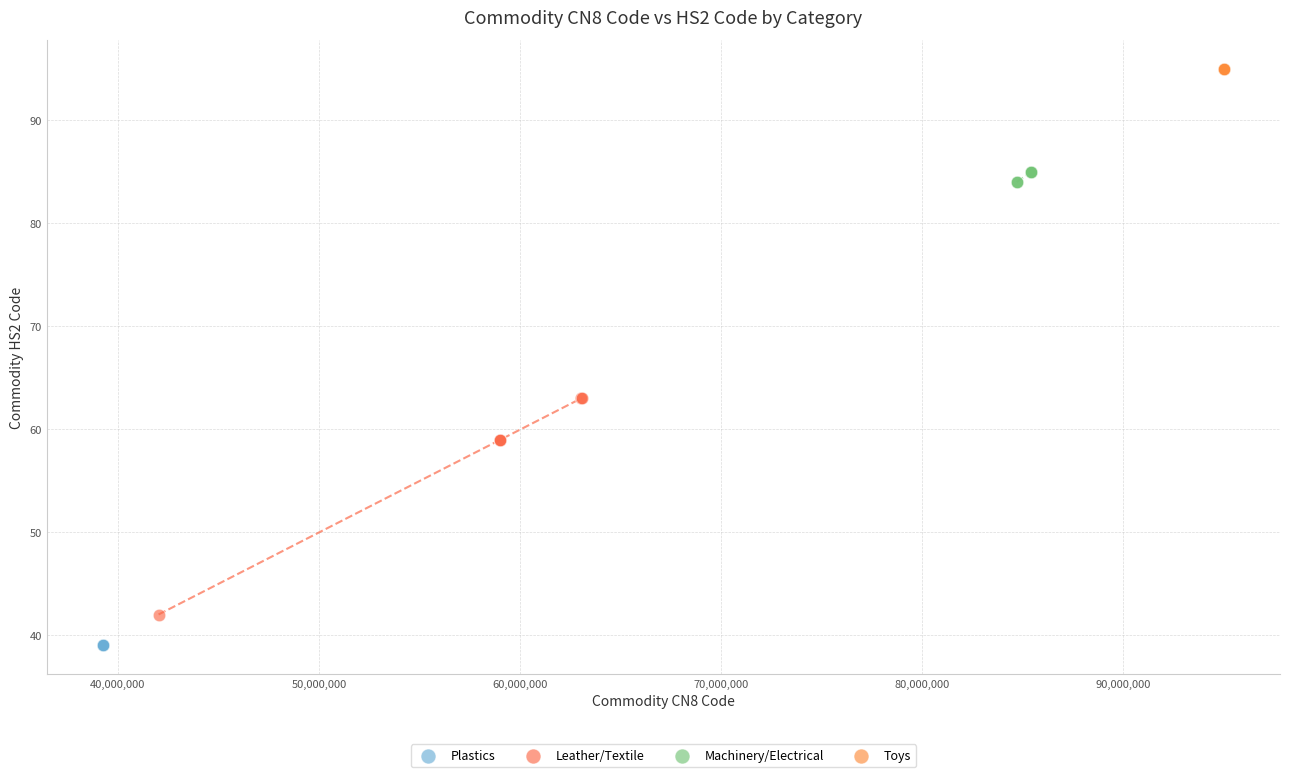

Which series contains the highest Y value?

Toys